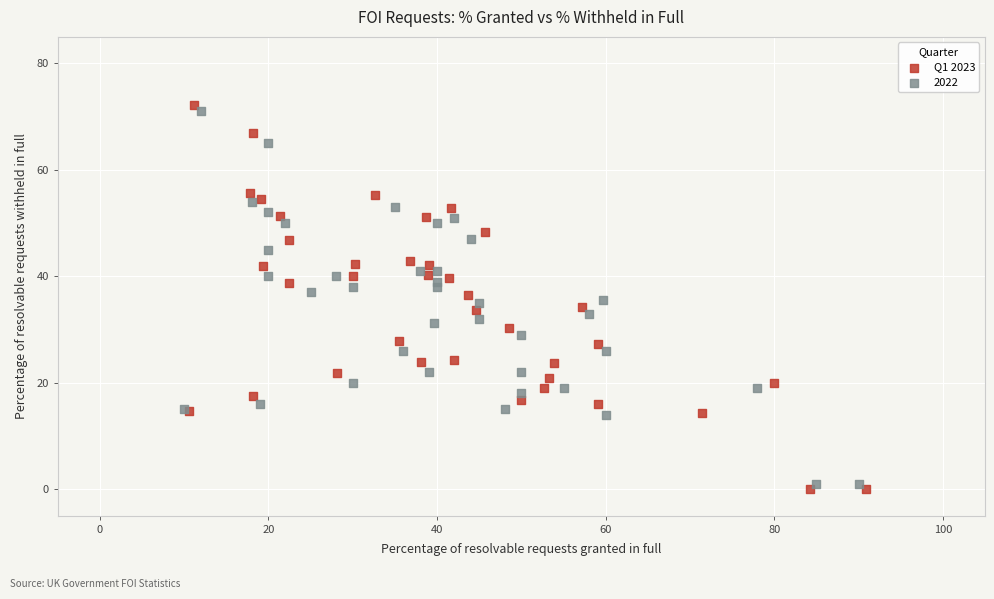

Which series has the largest Y range (max minus min)?

Q1 2023